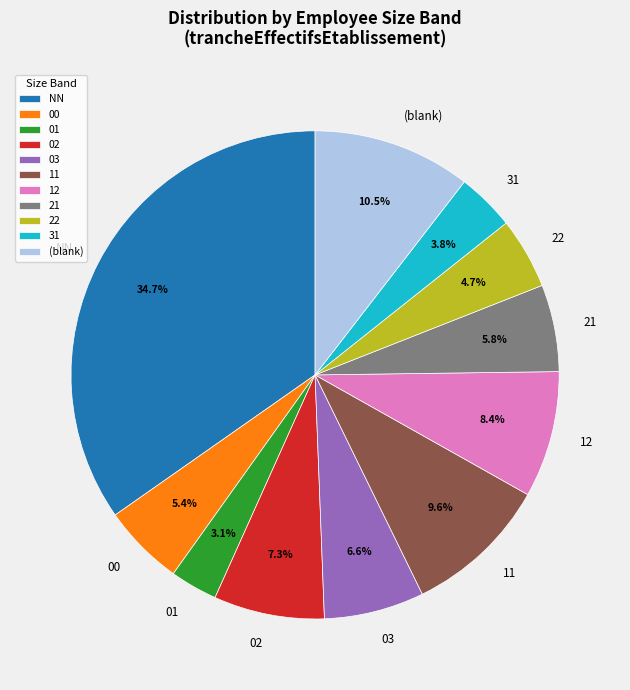

True or false: 11 accounts for 10% of the total.

True